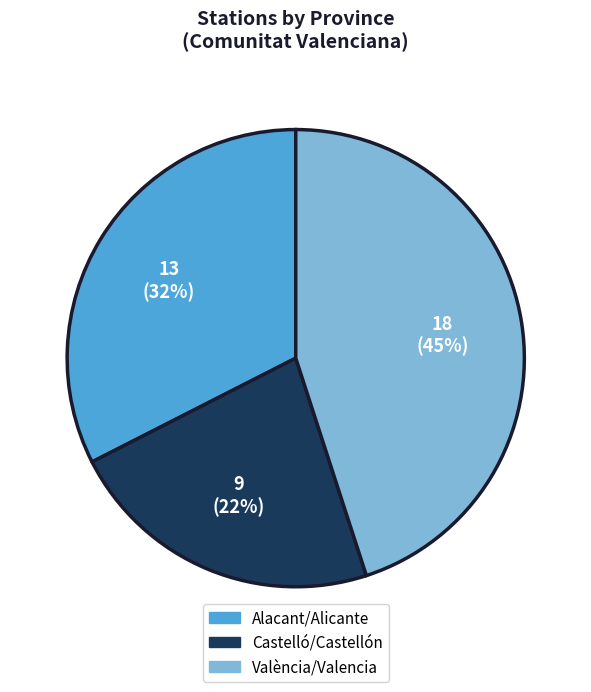

To the nearest percent, what is the average slice percentage?

33%